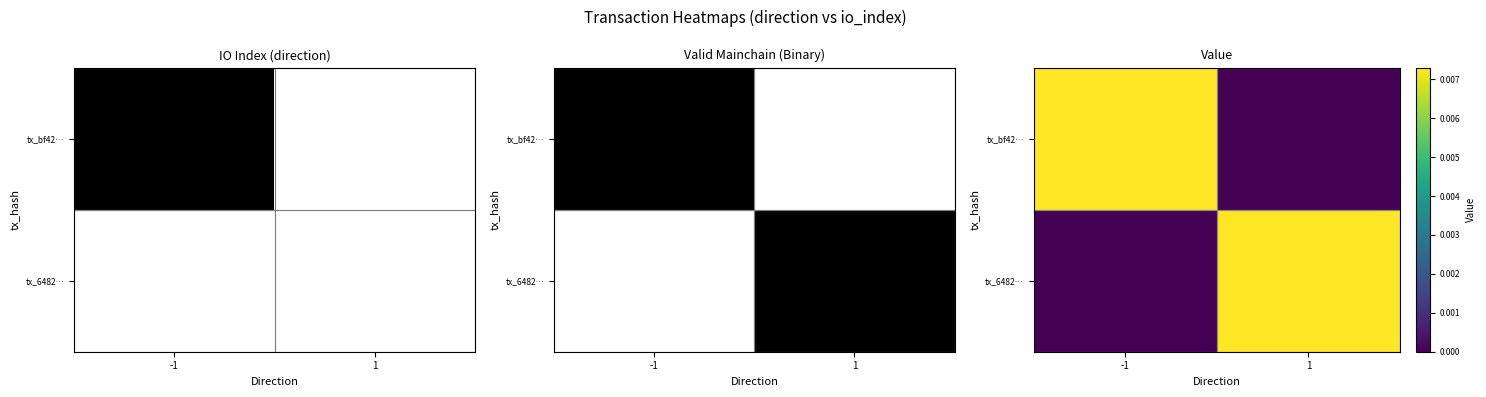

Which series changed the most between -1 and 1?

tx_bf42…